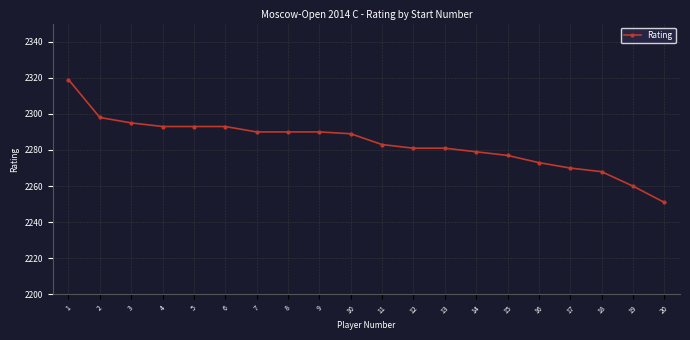

What is the ratio of the value at 5 to the value at 6?

1.0